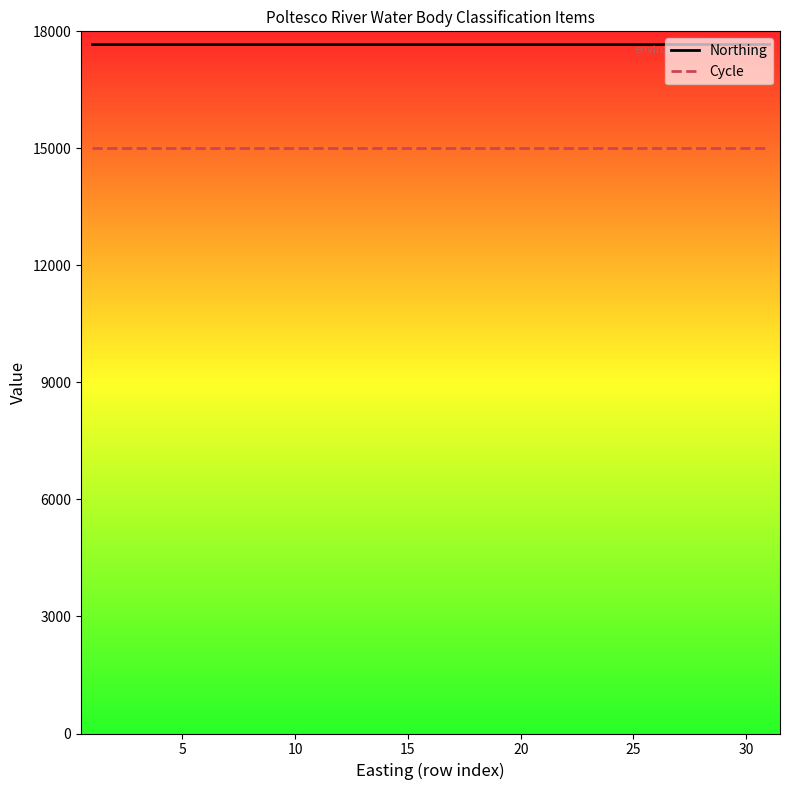

True or false: Northing and Cycle intersect in this chart.

False